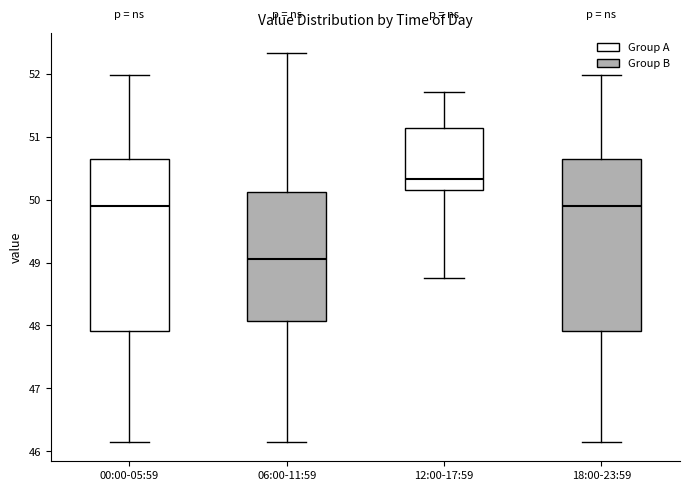

Which box's median line is the lowest?

06:00-11:59